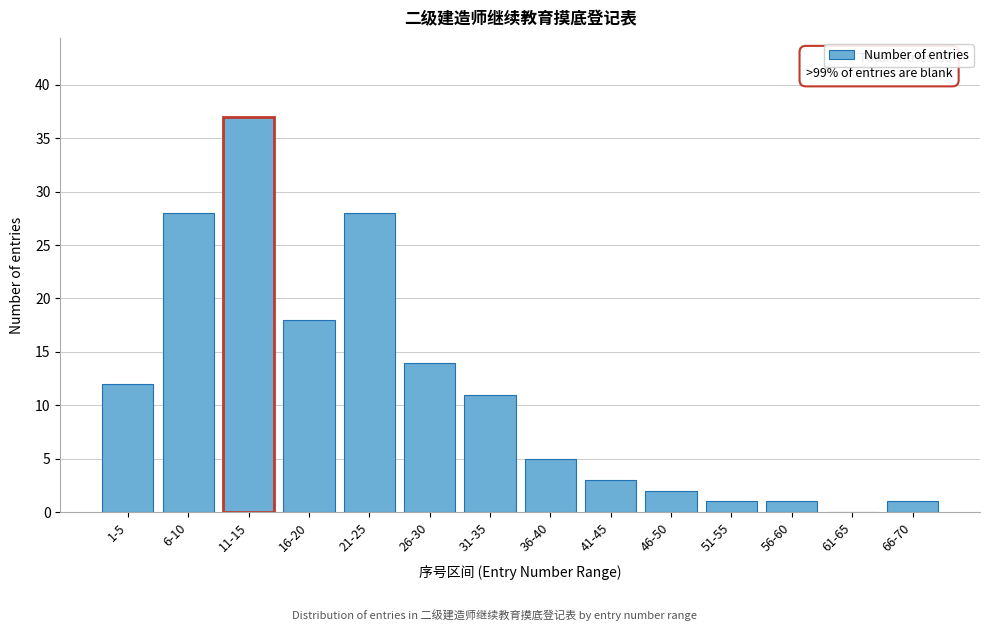

Reading right to left, extract all data points from this chart.

66-70=1	61-65=0	56-60=1	51-55=1	46-50=2	41-45=3	36-40=5	31-35=11	26-30=14	21-25=28	16-20=18	11-15=37	6-10=28	1-5=12